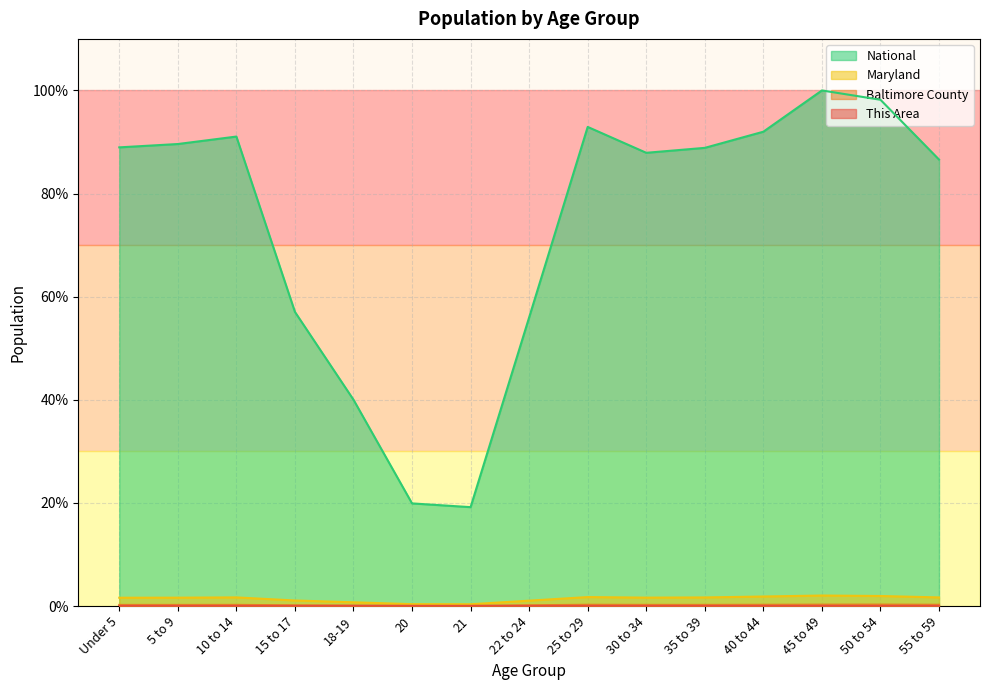

What is the lowest value of the Maryland series?

0.3